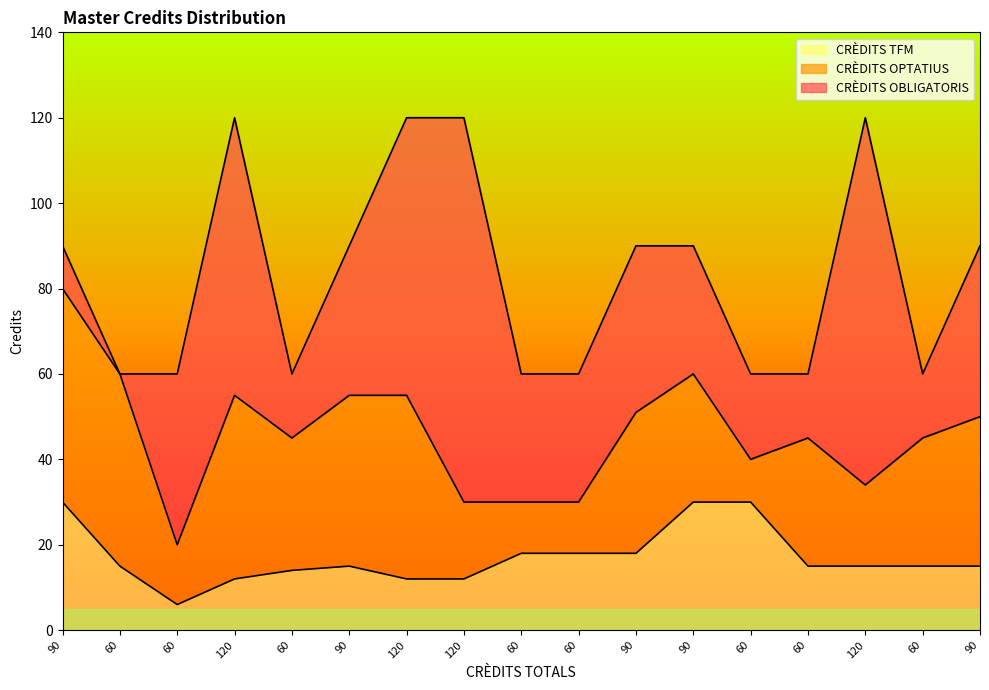

At which label does CRÈDITS OPTATIUS reach its minimum?

60